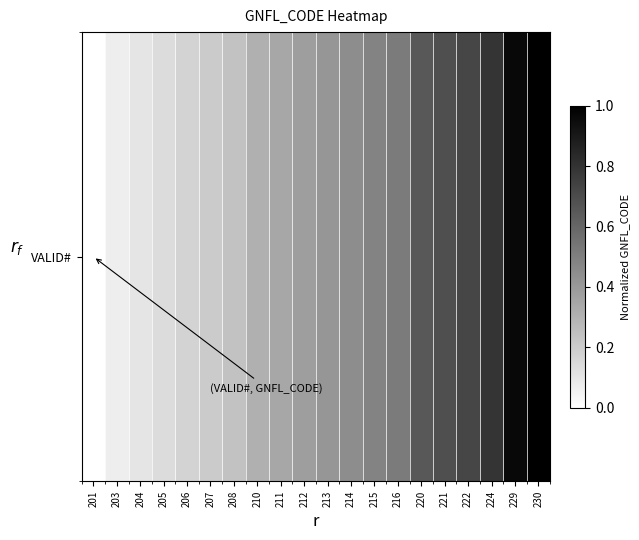

What is the change in value from 211 to 214?

+0.1